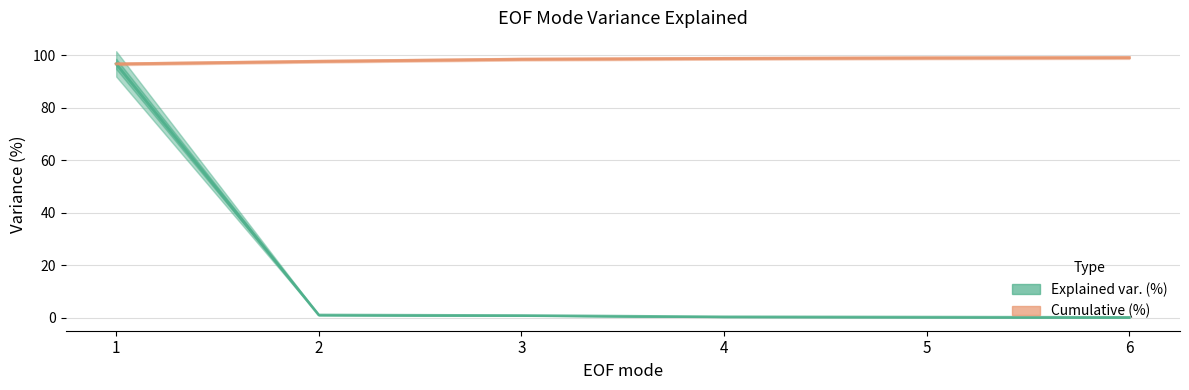

What is the value of the Explained var. (%) point at the 4th from the left?

0.3